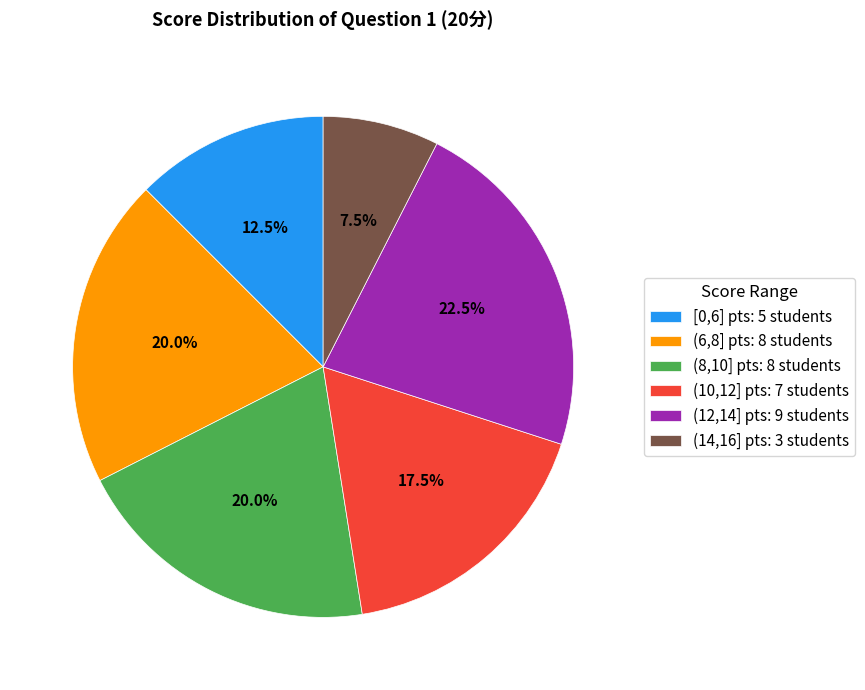

How many slices are in this pie chart?

6